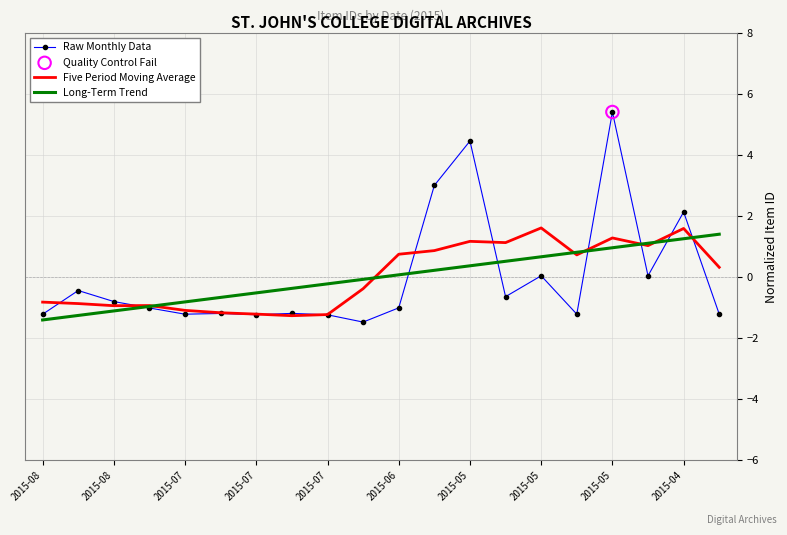

Which series has the largest range (max minus min)?

Raw Monthly Data